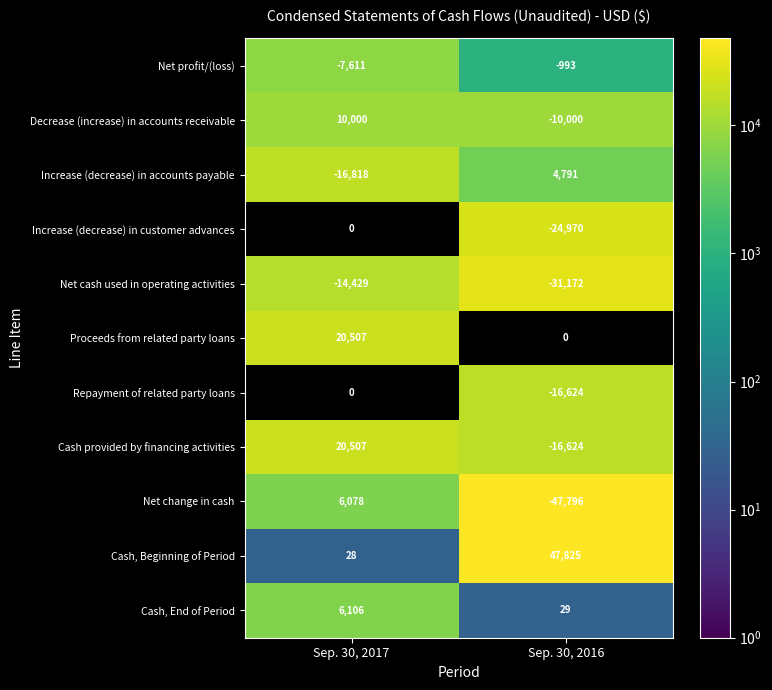

Which category has the lowest value in the Decrease (increase) in accounts receivable series?

Sep. 30, 2017